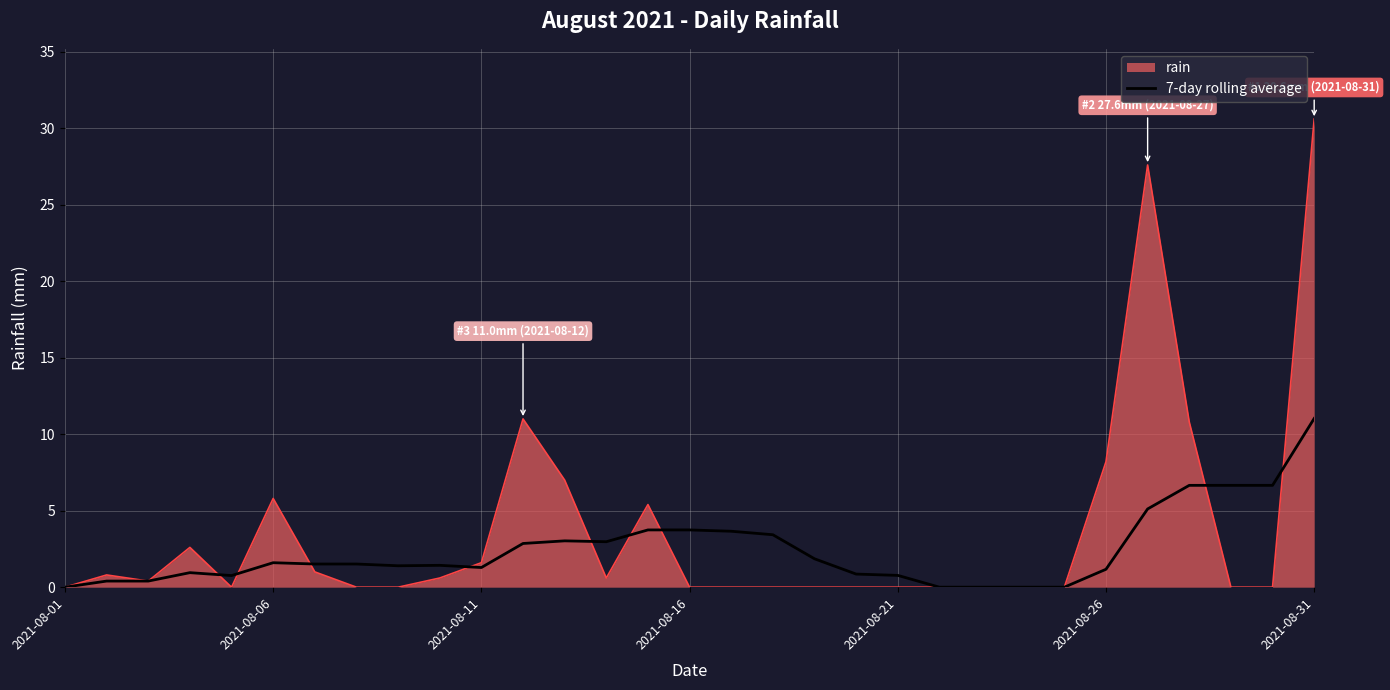

Which series has the largest range (max minus min)?

rain